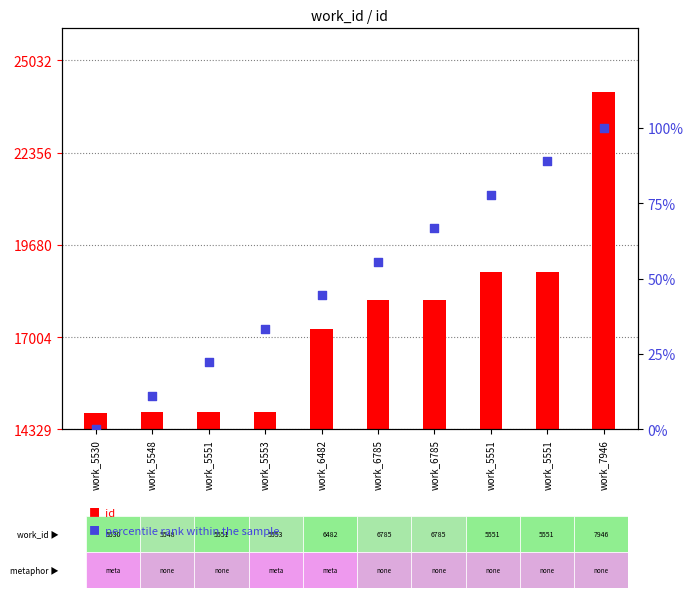

Which series has the widest spread of Y values?

id